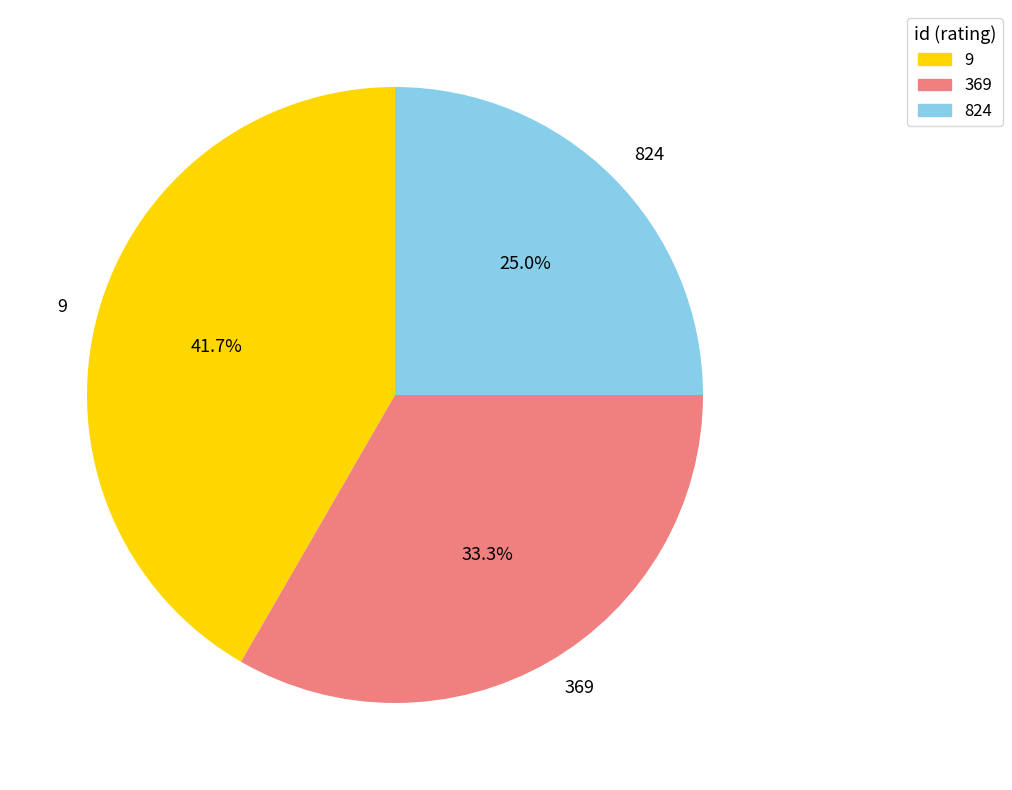

Approximately how many times larger is the value at 369 compared to 824?

1.3